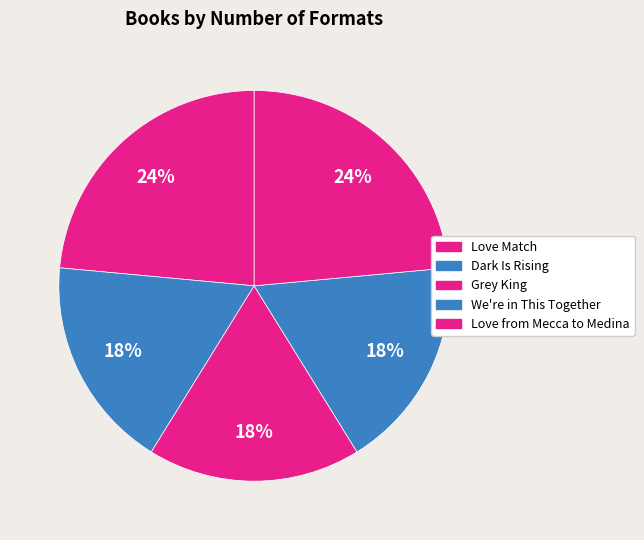

Count the number of slices in the pie.

5